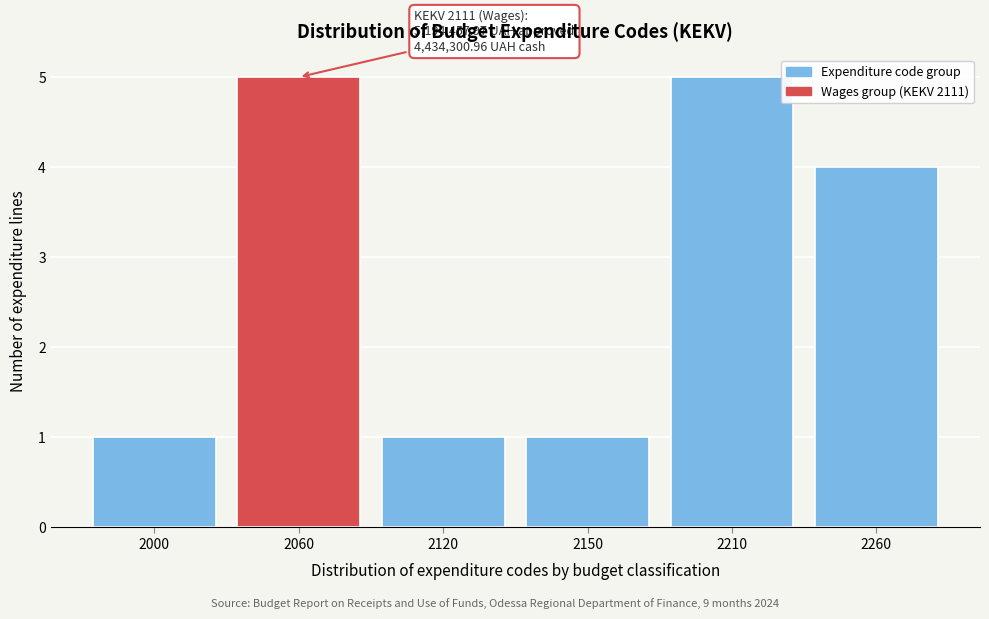

Reading right to left, what are all the values shown in this chart?

2260=4	2210=5	2150=1	2120=1	2060=5	2000=1